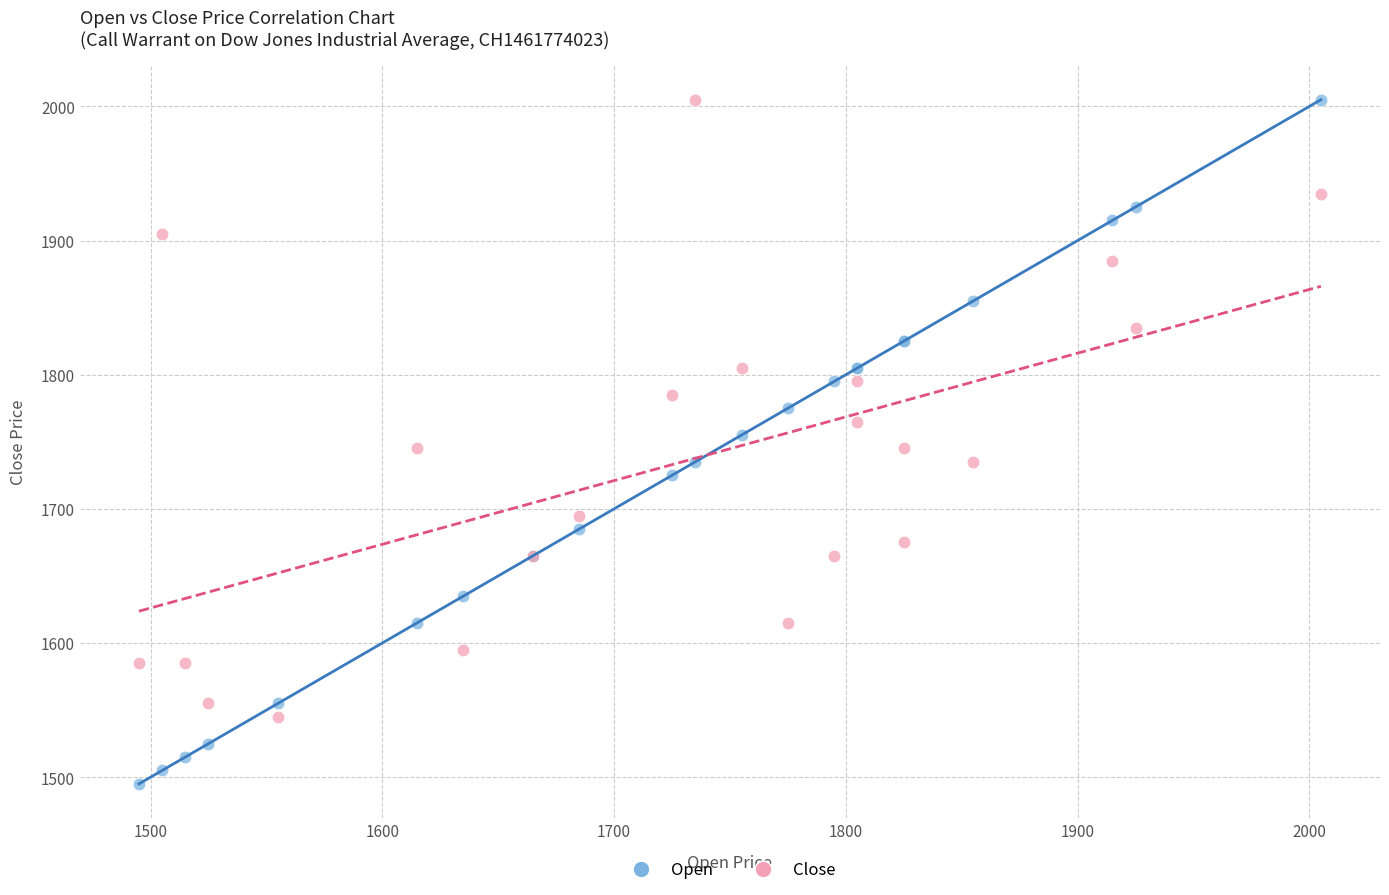

Which series has the widest spread of Y values?

Open